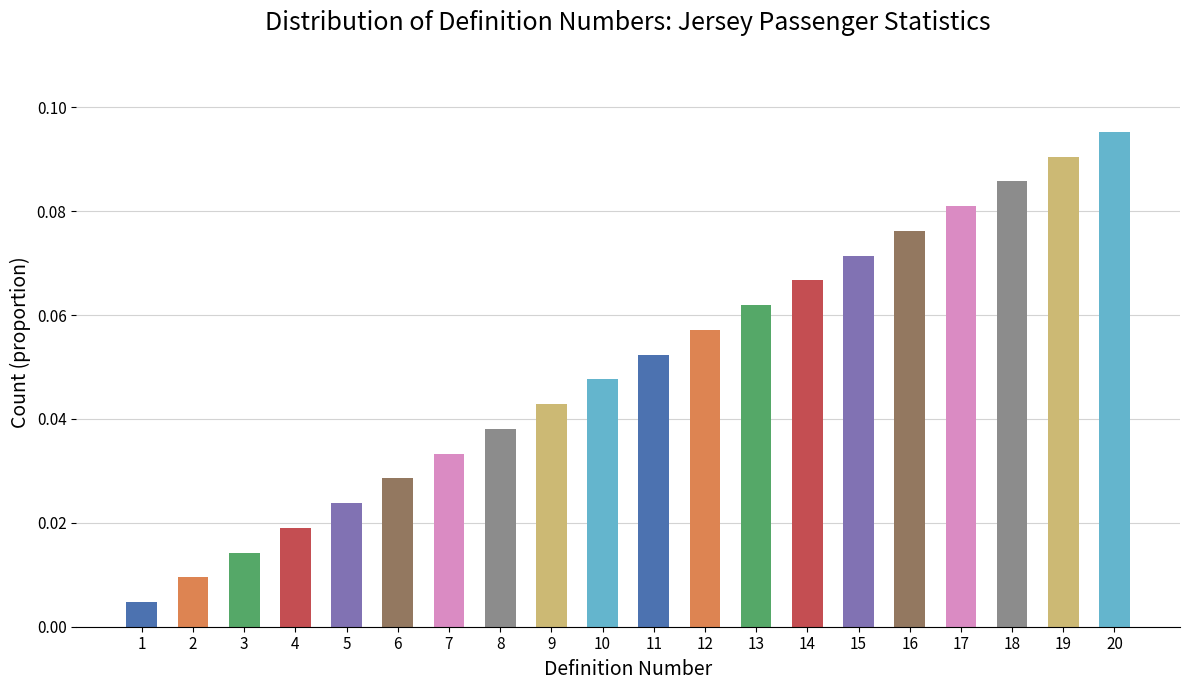

How many bars are there in total?

20